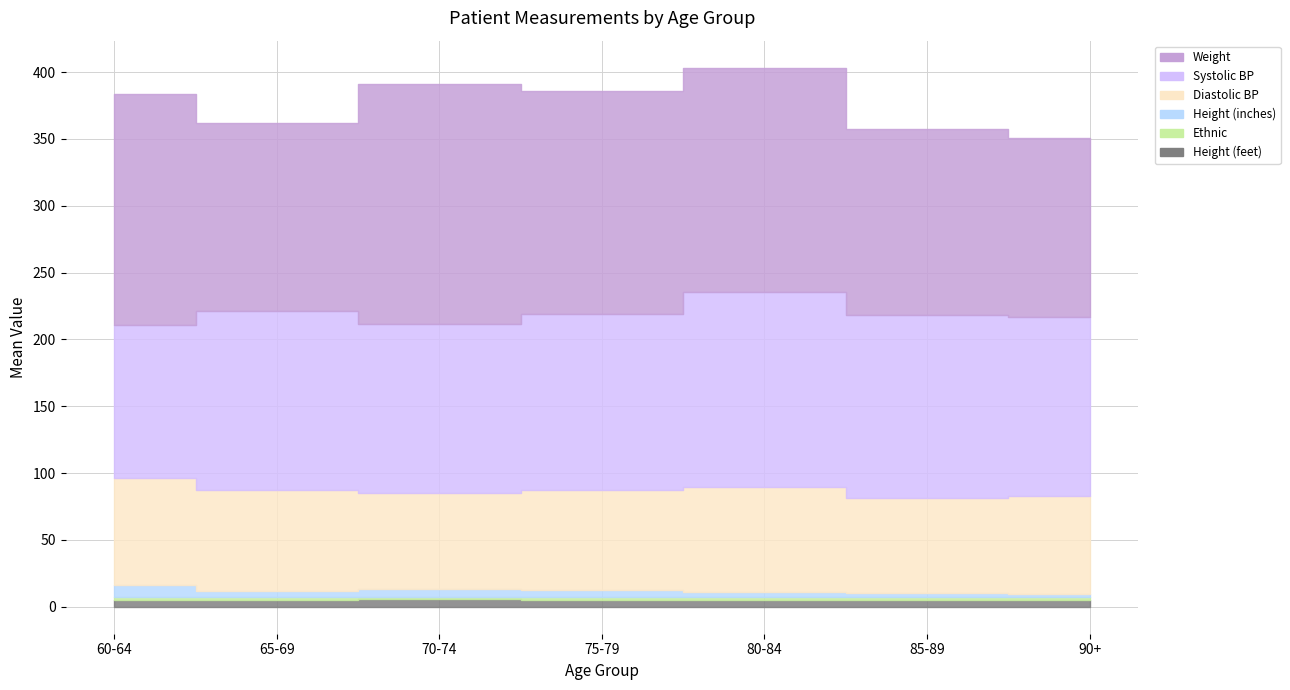

Does the chart have visible grid lines?

Yes